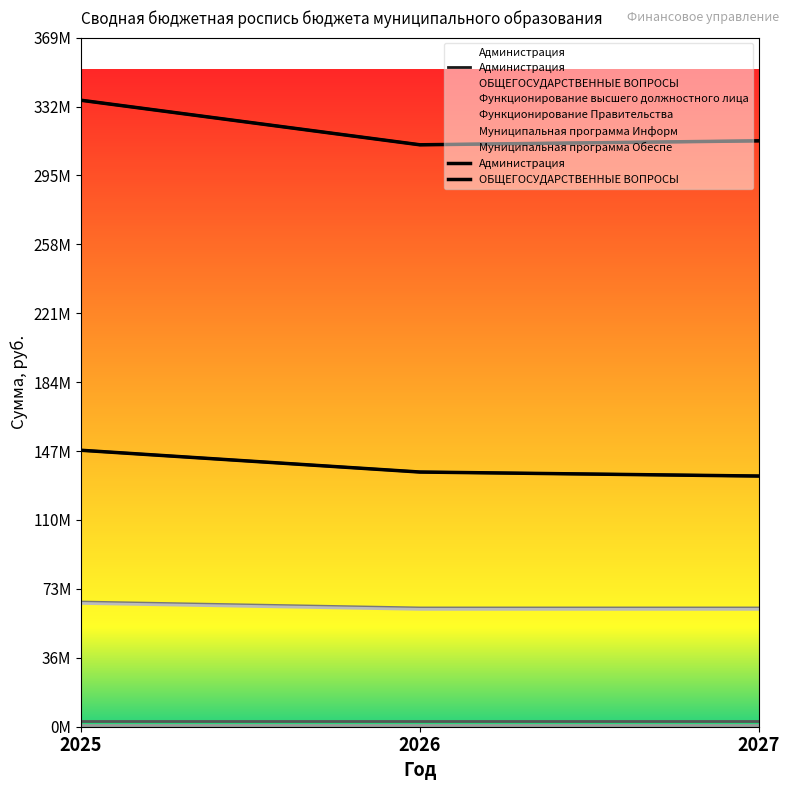

Which category has the highest value in the Администрация series?

2025